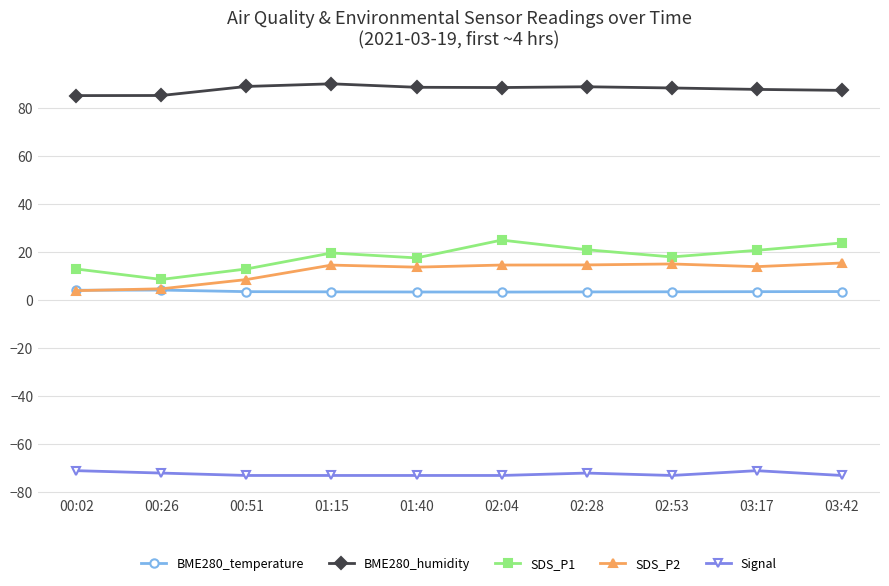

The value of BME280_humidity at 01:40 is 88.8. True or false?

True